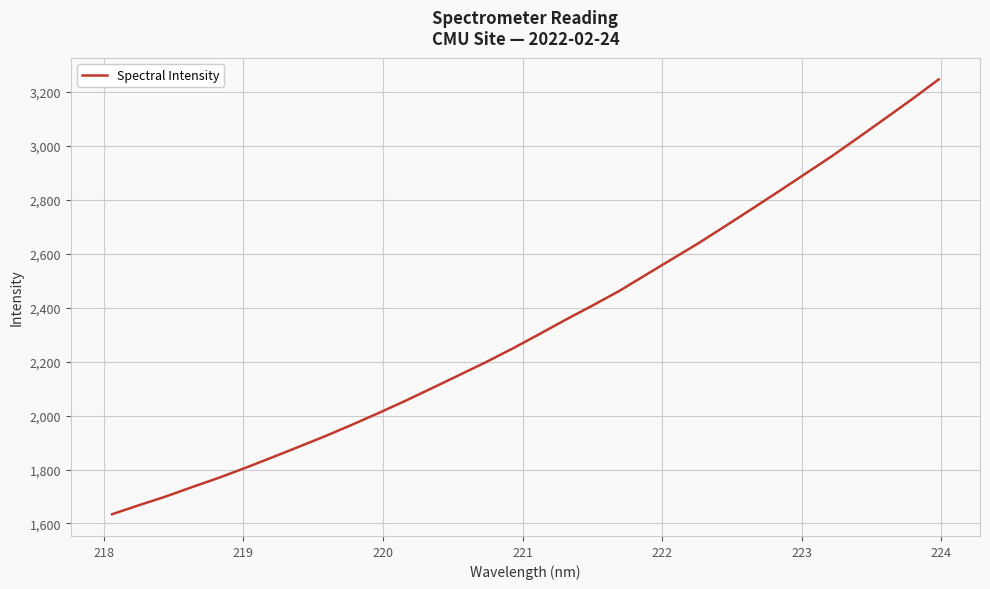

What is the minimum value shown in the chart?

1634.2